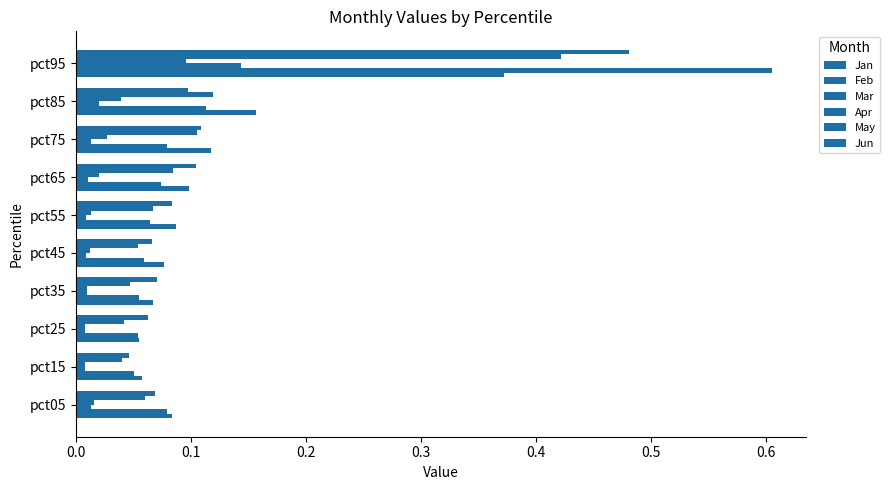

Count the number of data series in this chart.

6